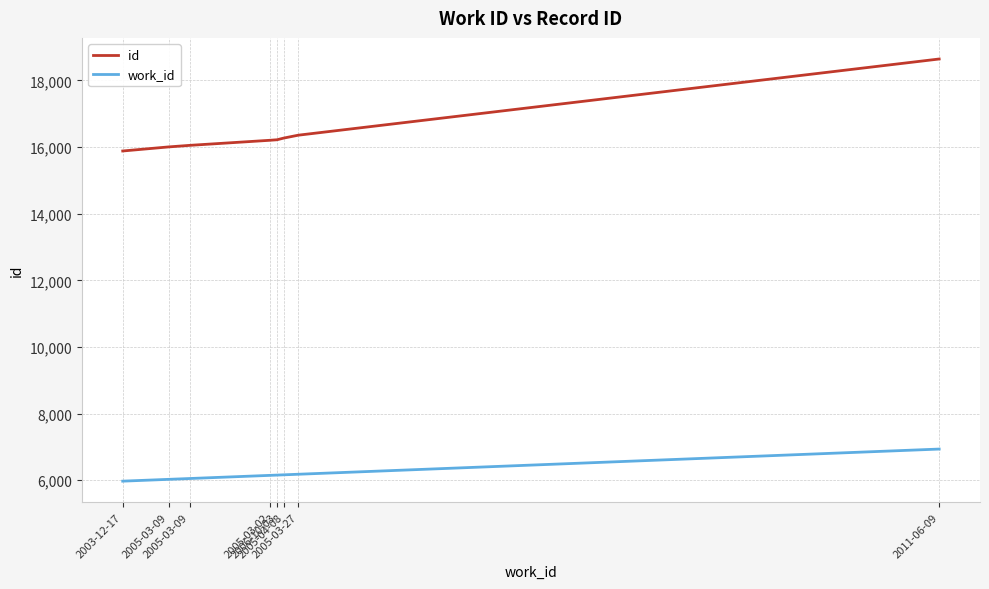

At which label does id reach its peak?

2011-06-09